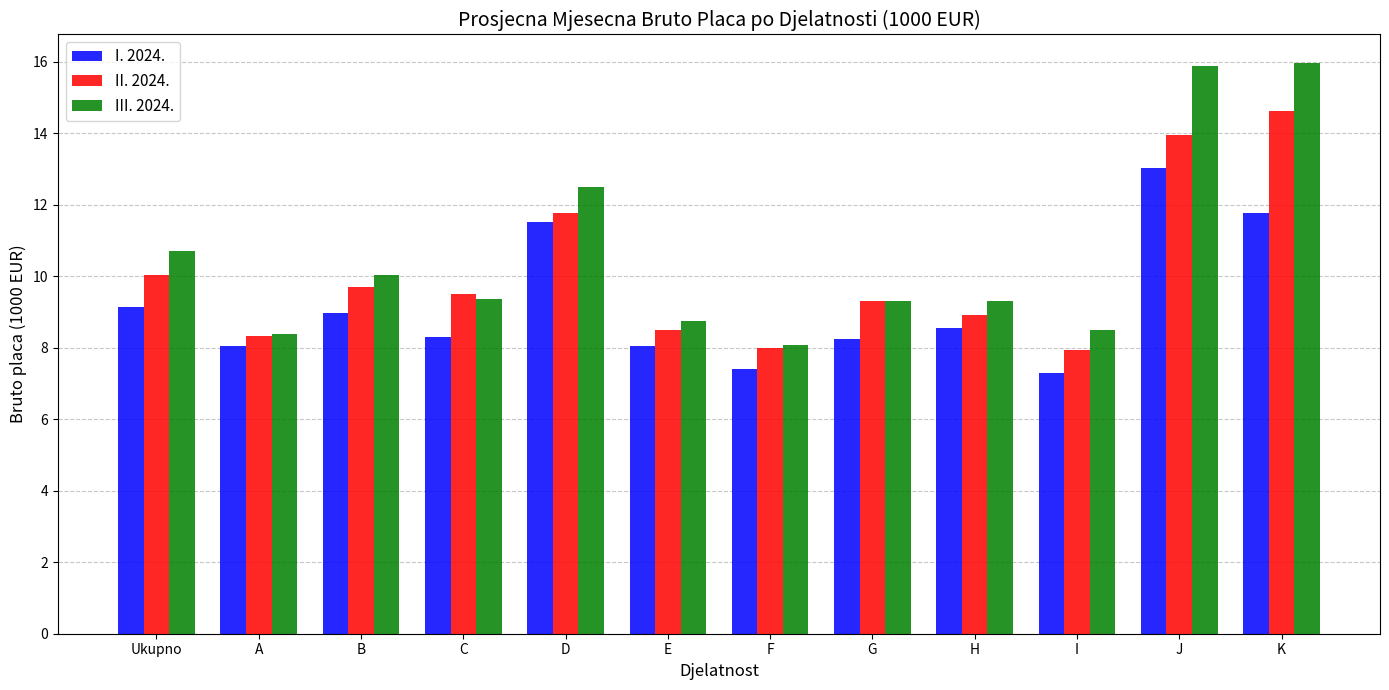

What position from the right is A?

11